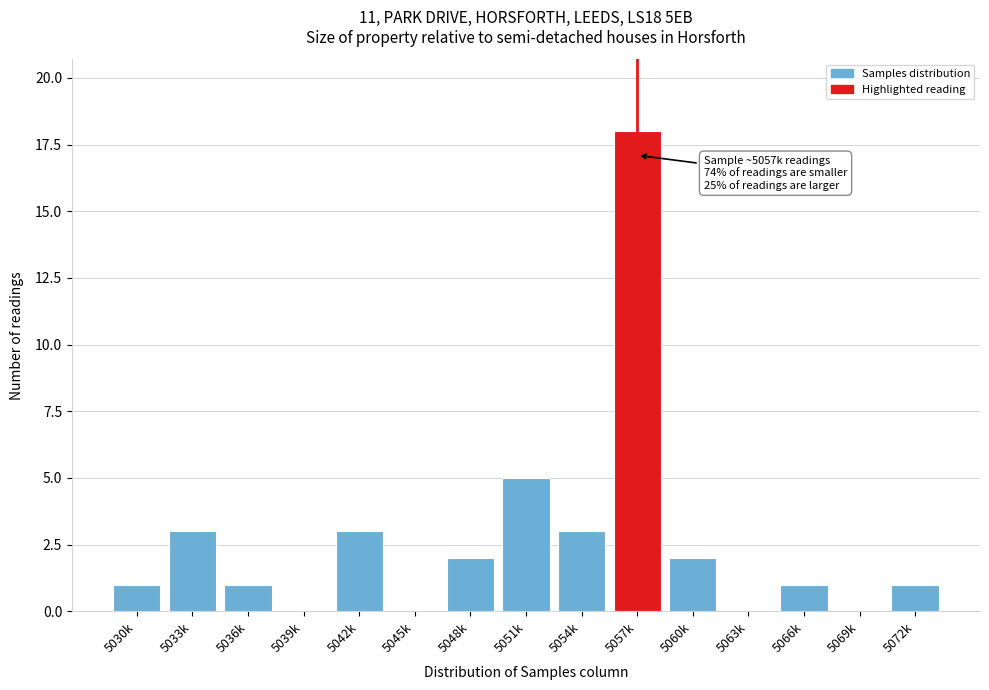

Reading left to right, what are all the values shown in this chart?

5030k=1	5033k=3	5036k=1	5039k=0	5042k=3	5045k=0	5048k=2	5051k=5	5054k=3	5057k=18	5060k=2	5063k=0	5066k=1	5069k=0	5072k=1